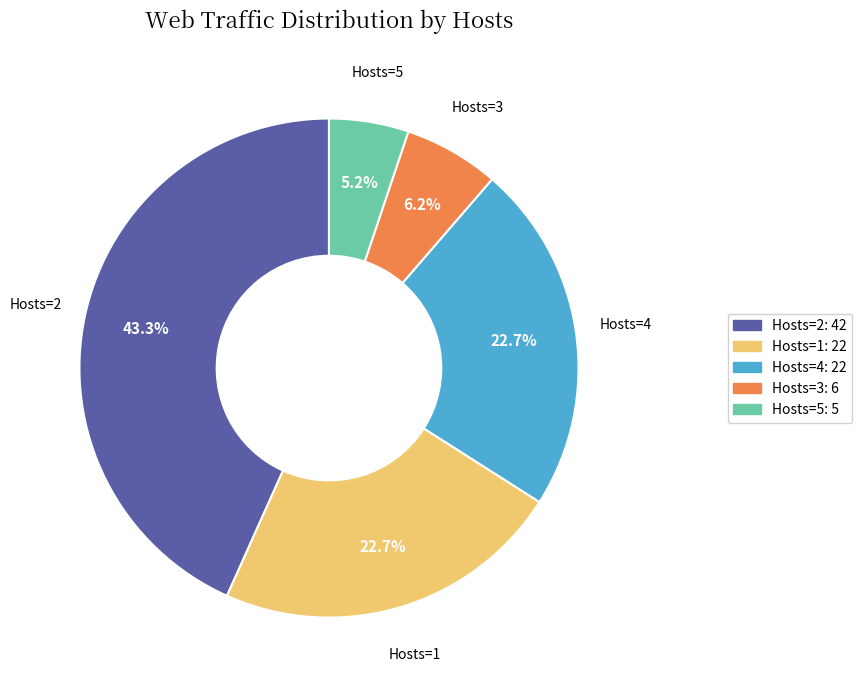

Is there a majority slice in this chart?

No